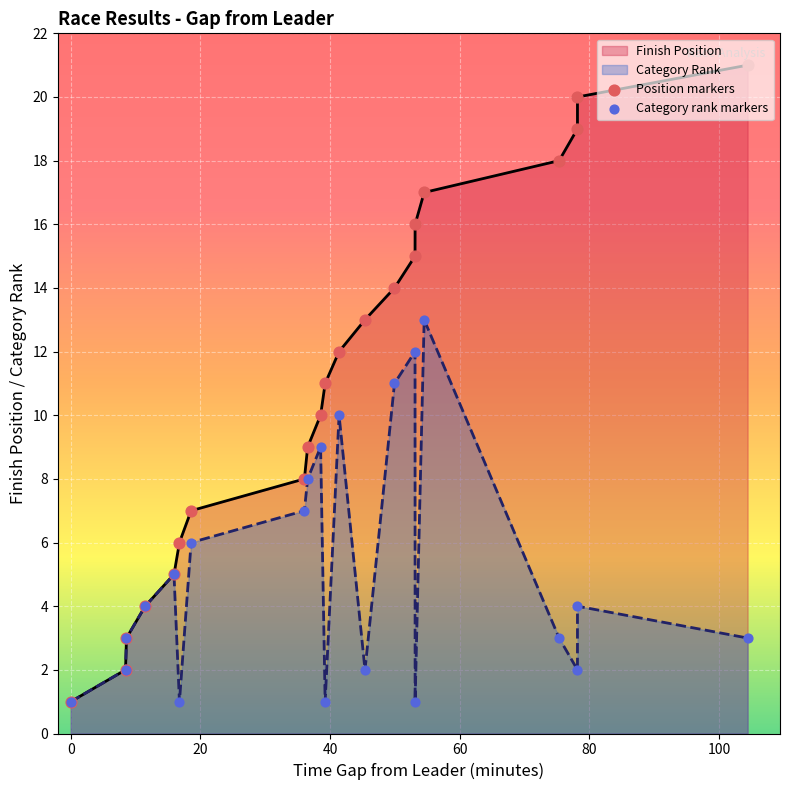

Is the value of Category rank markers at −20 greater than the value of Position markers at 20?

No